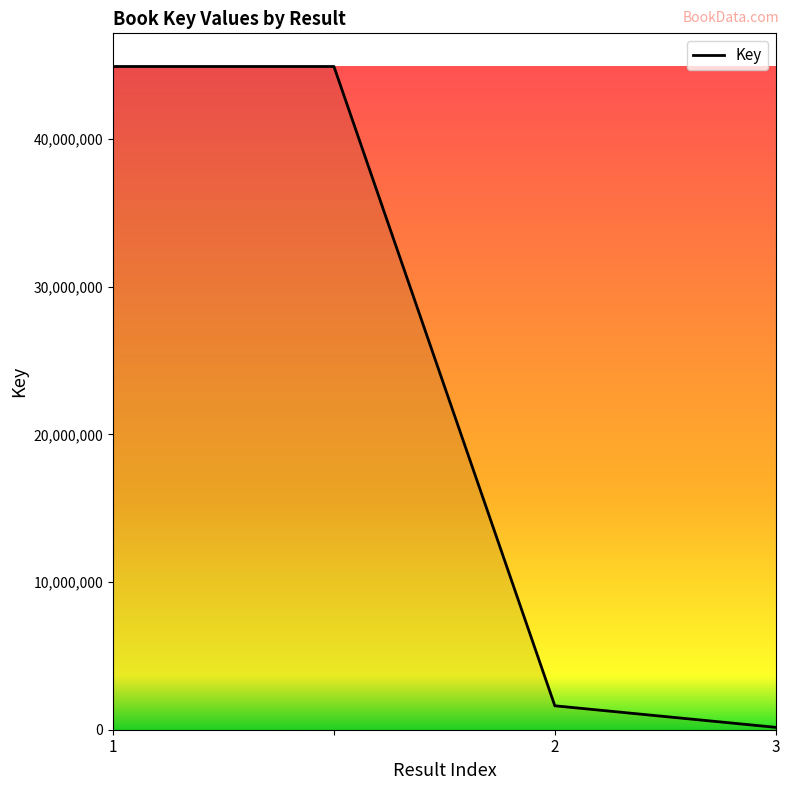

What is the maximum value shown in the chart?

44902727